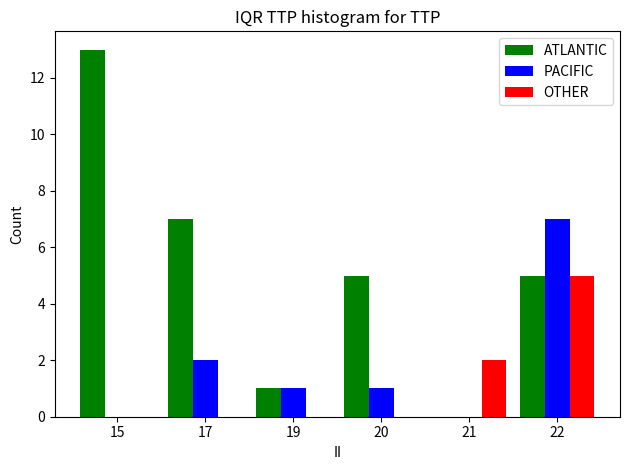

Is the value of ATLANTIC at 20 greater than the value of PACIFIC at 21?

Yes